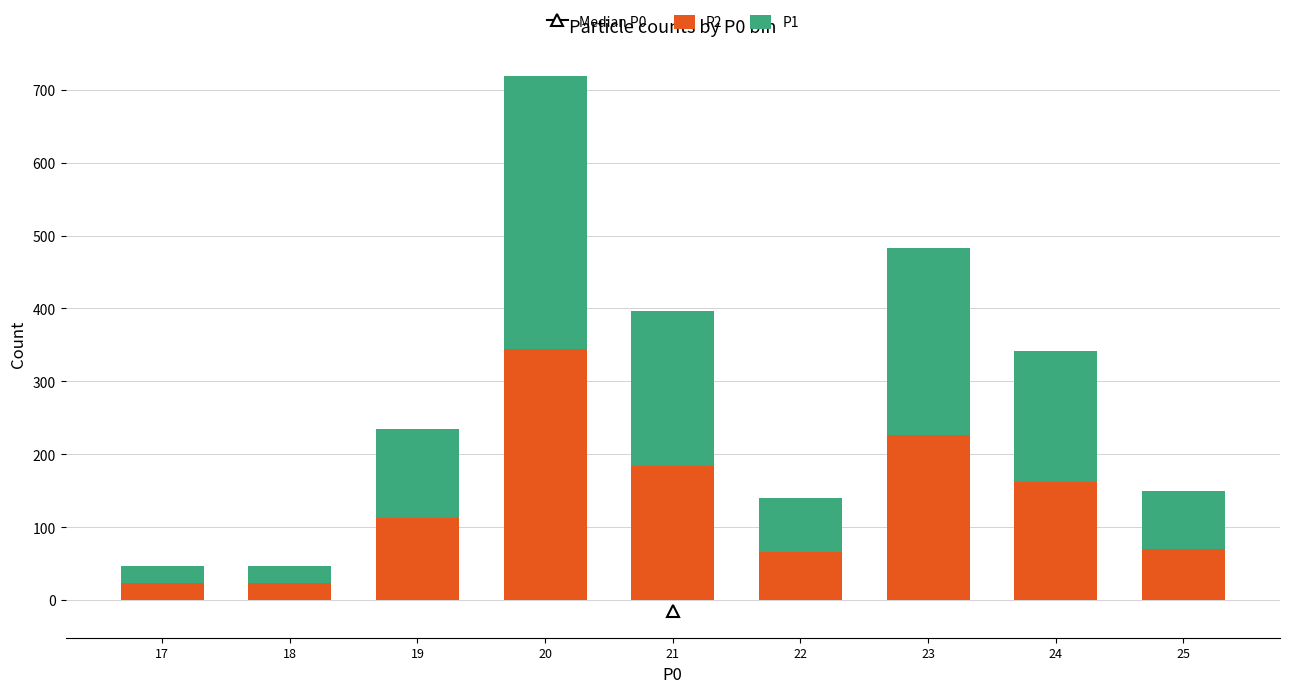

What is the difference between the maximum and minimum values in the P2 series?

321